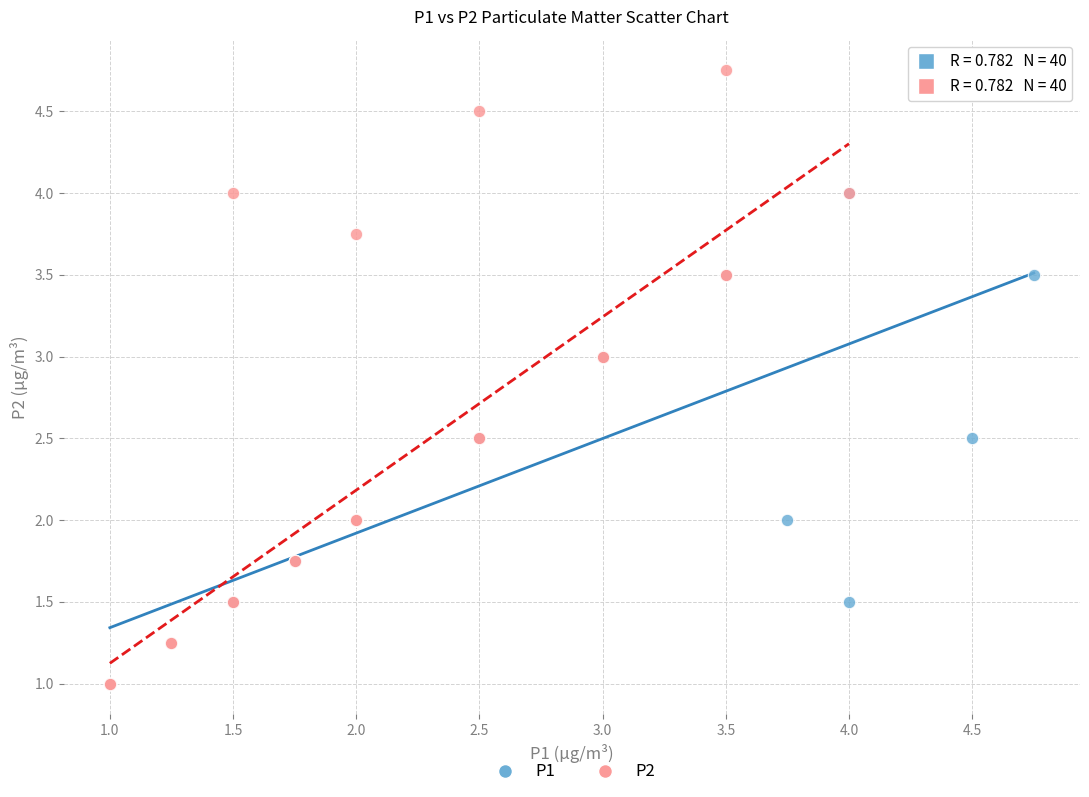

Which series has the largest Y range (max minus min)?

P2